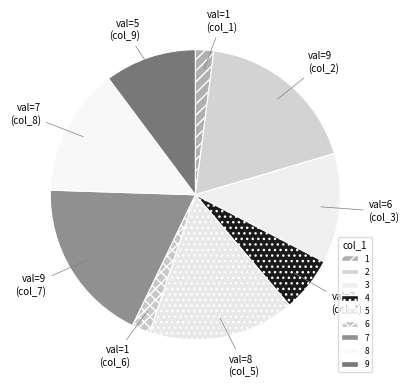

How many segments does this pie chart have?

9